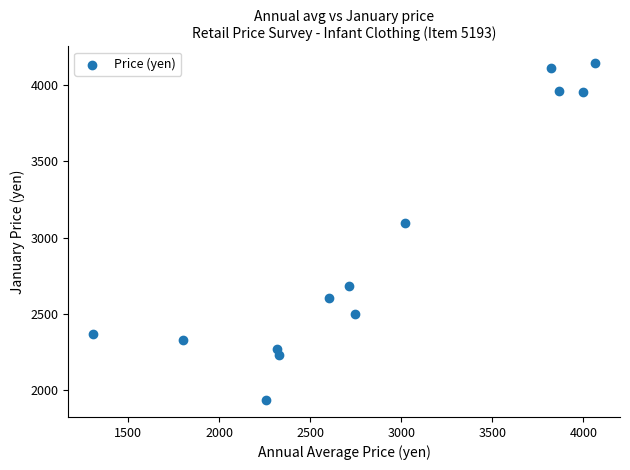

What is the range of X values (max minus min)?

2754